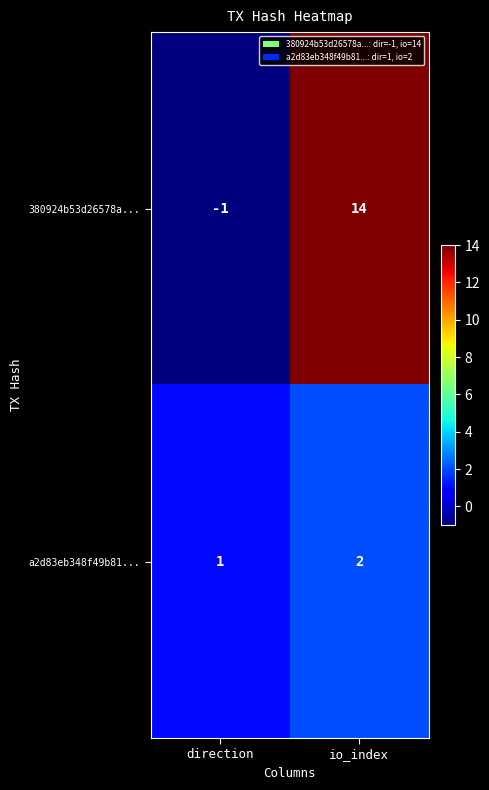

Reading right to left, list all the values displayed in this chart.

380924b53d26578a...: 14	-1
a2d83eb348f49b81...: 2	1